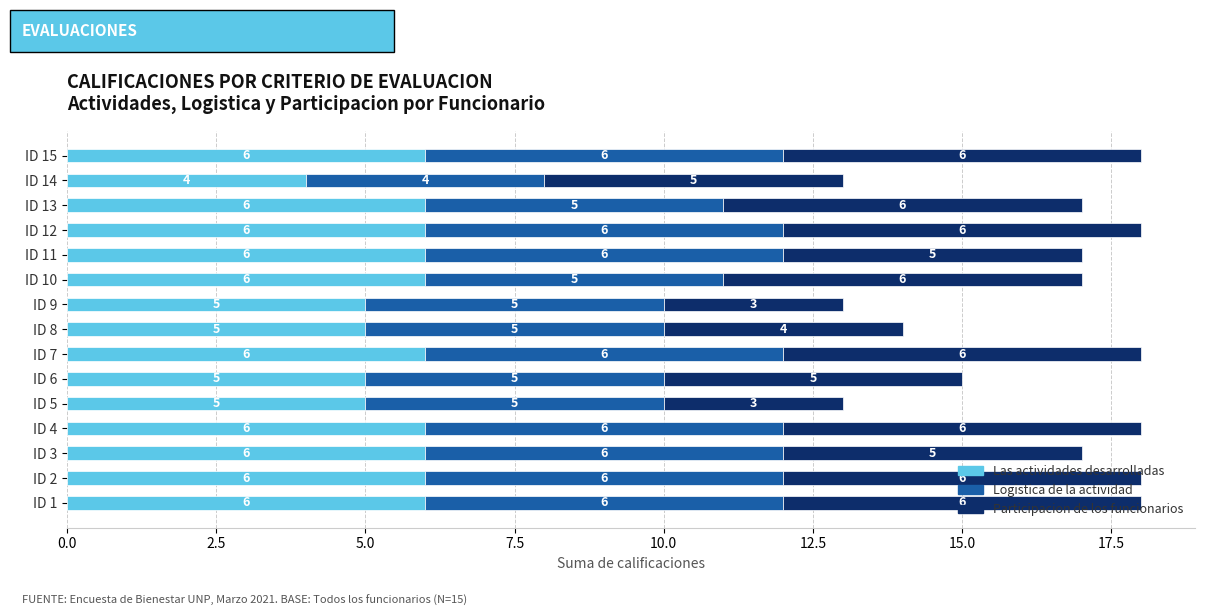

What is the highest value of the Las actividades desarrolladas series?

6